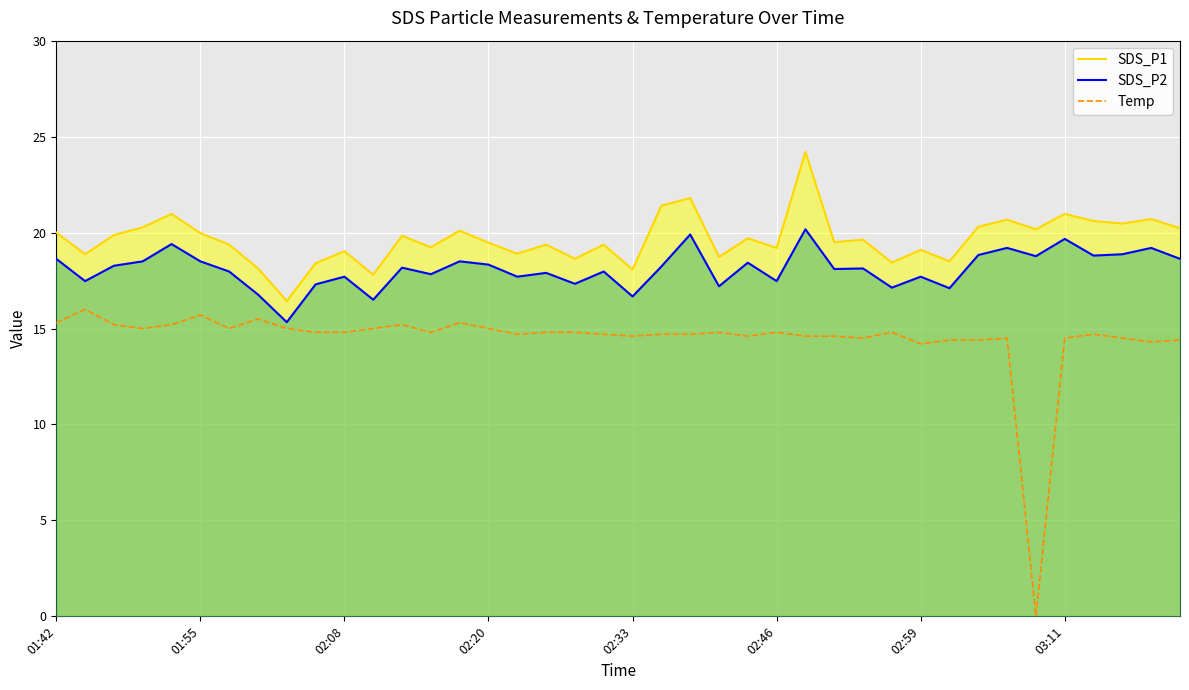

True or false: SDS_P2 and Temp cross at least once.

False